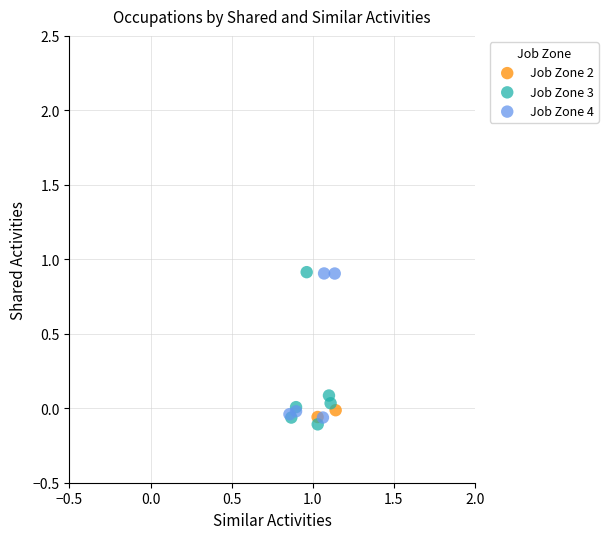

Which series reaches the minimum Y coordinate?

Job Zone 3